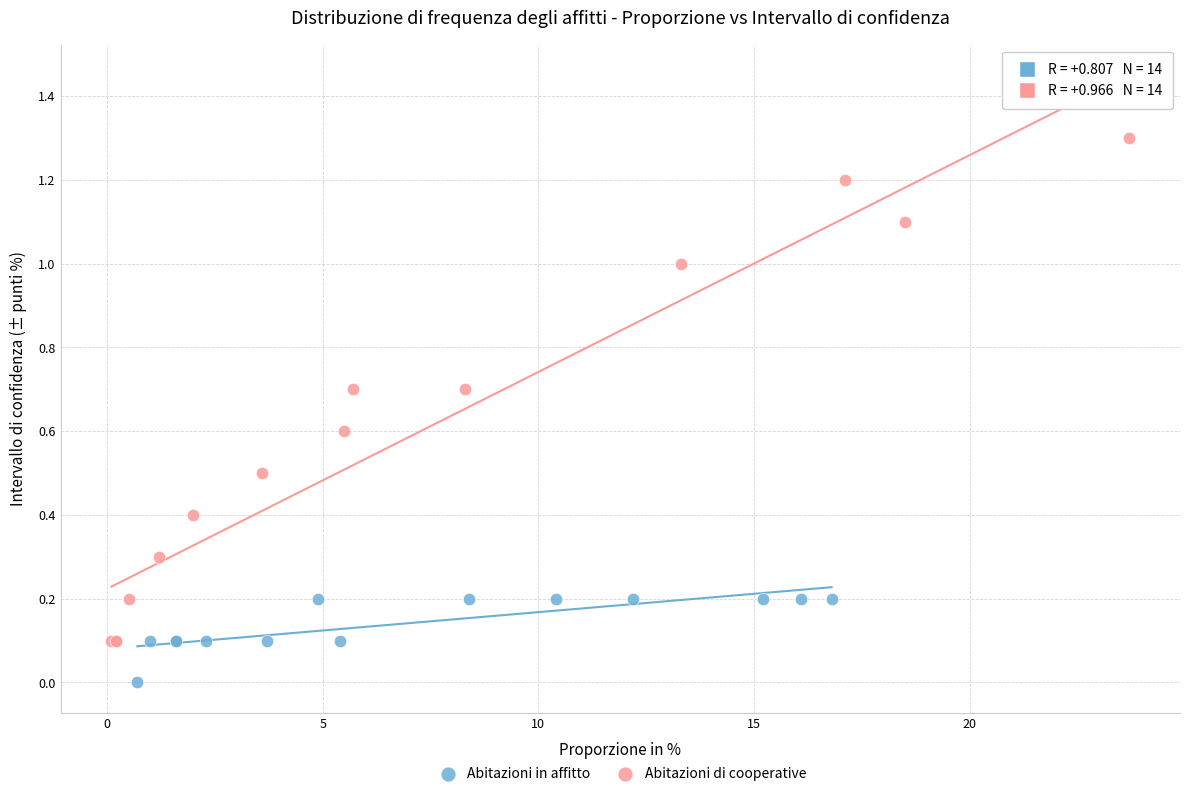

What are all the series names shown in the legend?

Abitazioni in affitto, Abitazioni di cooperative